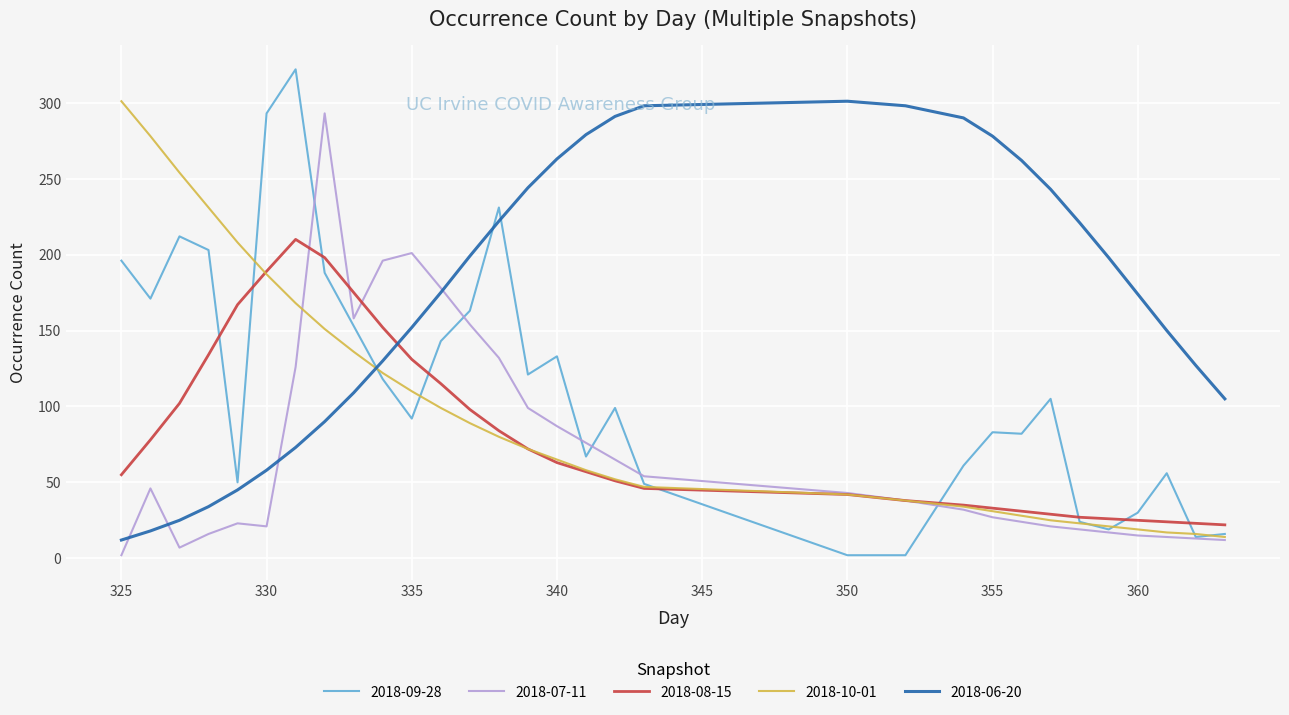

Which series has the largest range (max minus min)?

2018-09-28